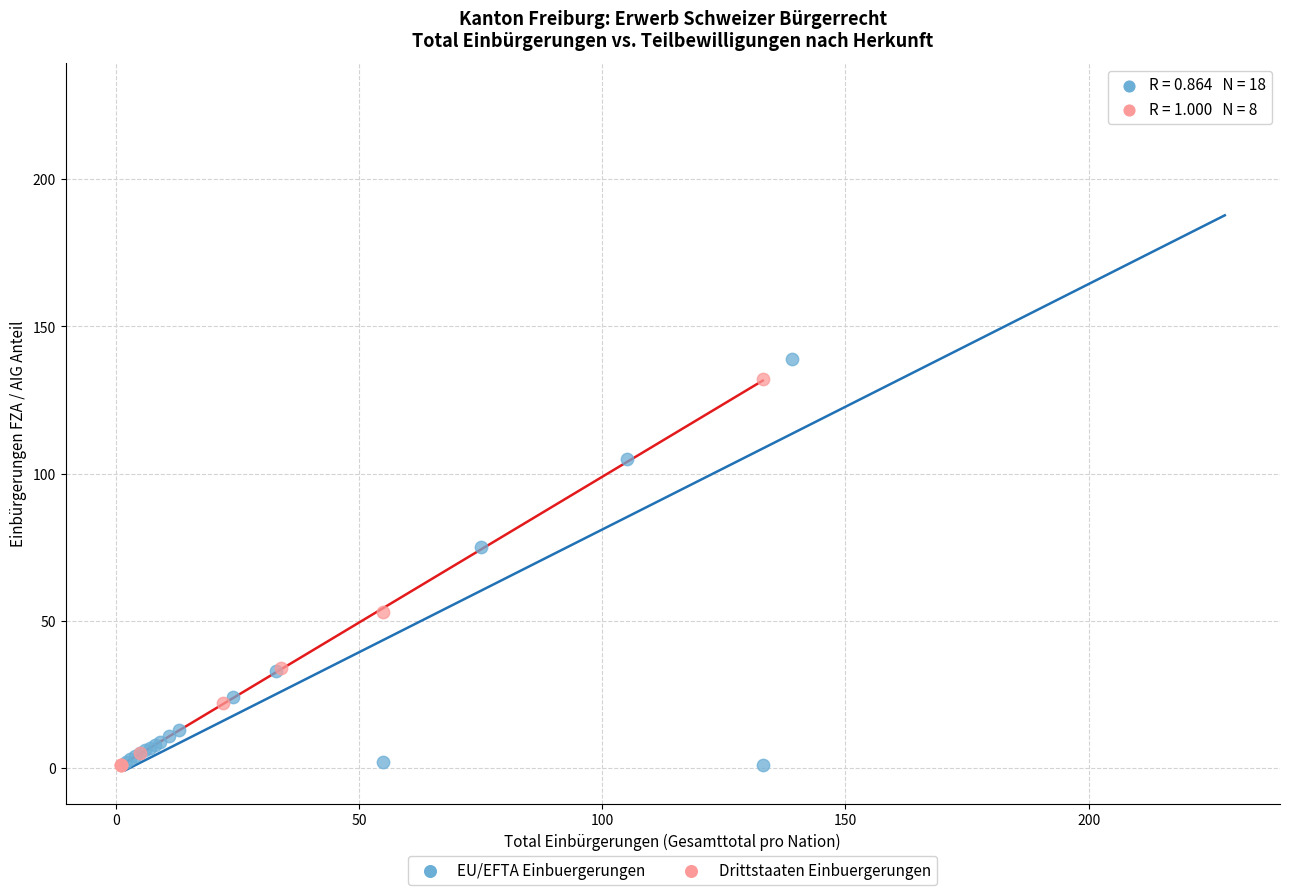

Which series has the widest spread of Y values?

EU/EFTA Einbuergerungen